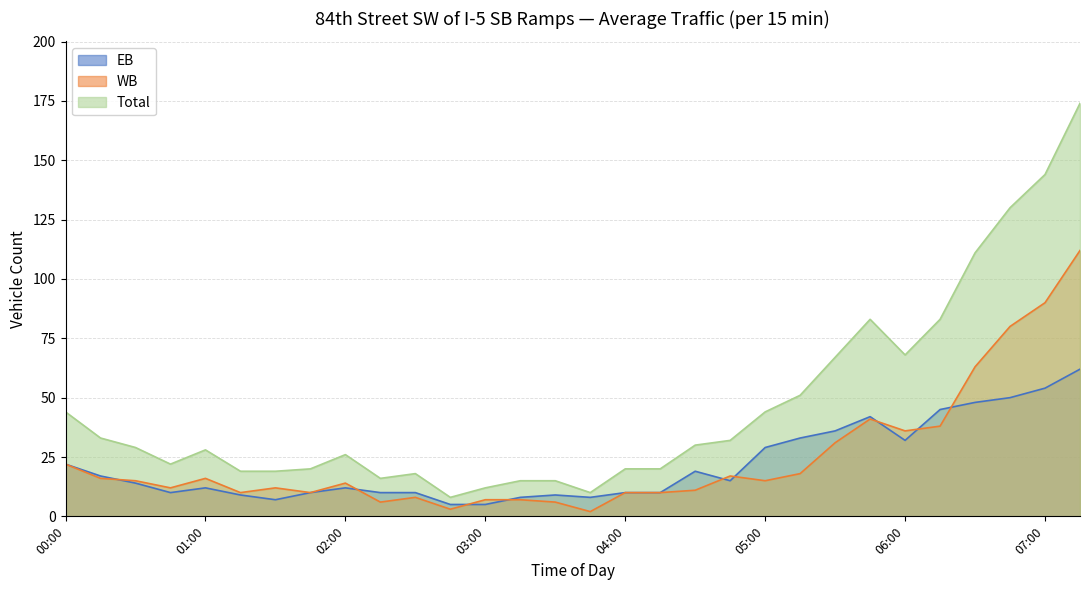

Reading left to right, transcribe all the data shown in this chart.

EB: 22	17	14	10	12	9	7	10	12	10	10	5	5	8	9	8	10	10	19	15	29	33	36	42	32	45	48	50	54	62
WB: 22	16	15	12	16	10	12	10	14	6	8	3	7	7	6	2	10	10	11	17	15	18	31	41	36	38	63	80	90	112
Total: 44	33	29	22	28	19	19	20	26	16	18	8	12	15	15	10	20	20	30	32	44	51	67	83	68	83	111	130	144	174